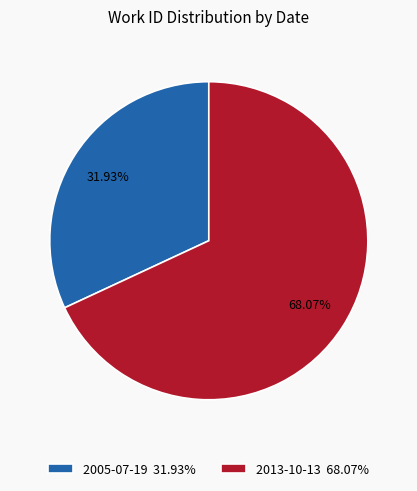

Count the number of slices in the pie.

2